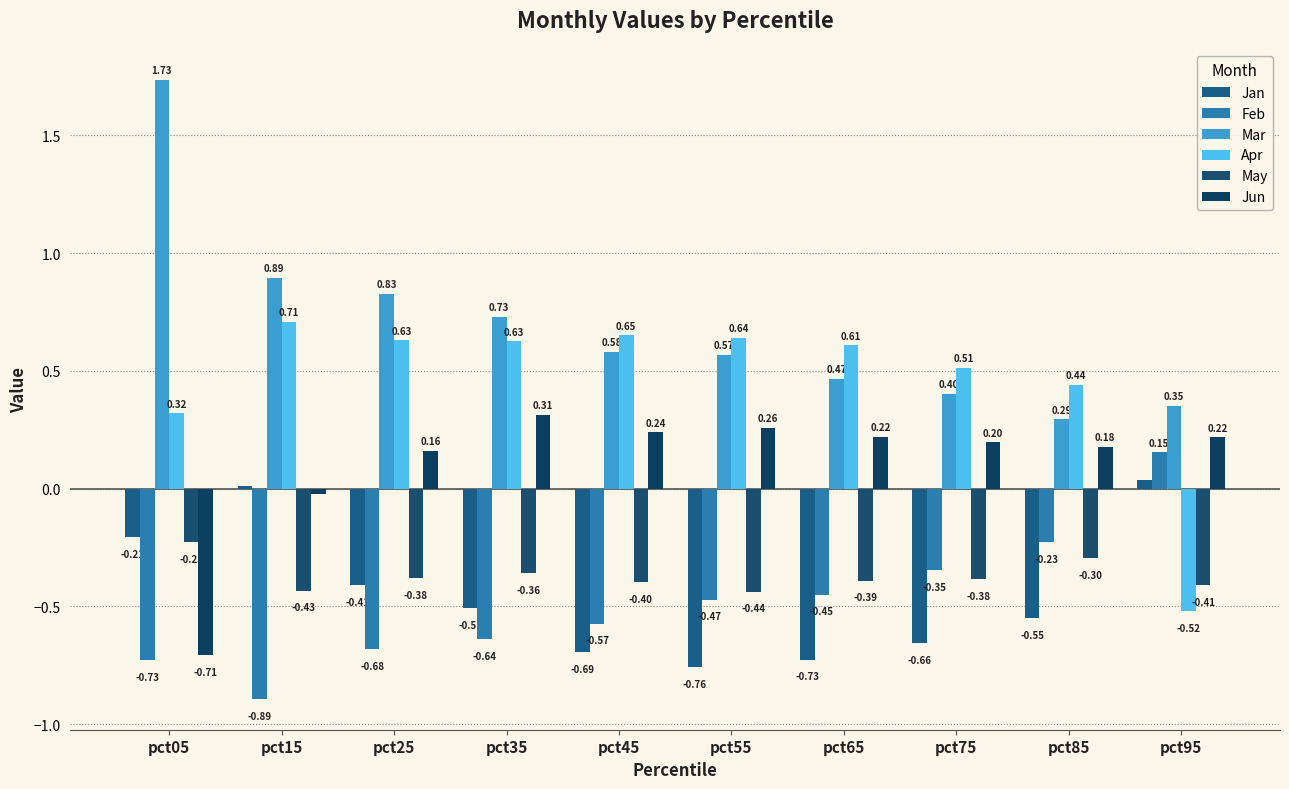

What is the difference between the highest and lowest values at pct25?

1.5